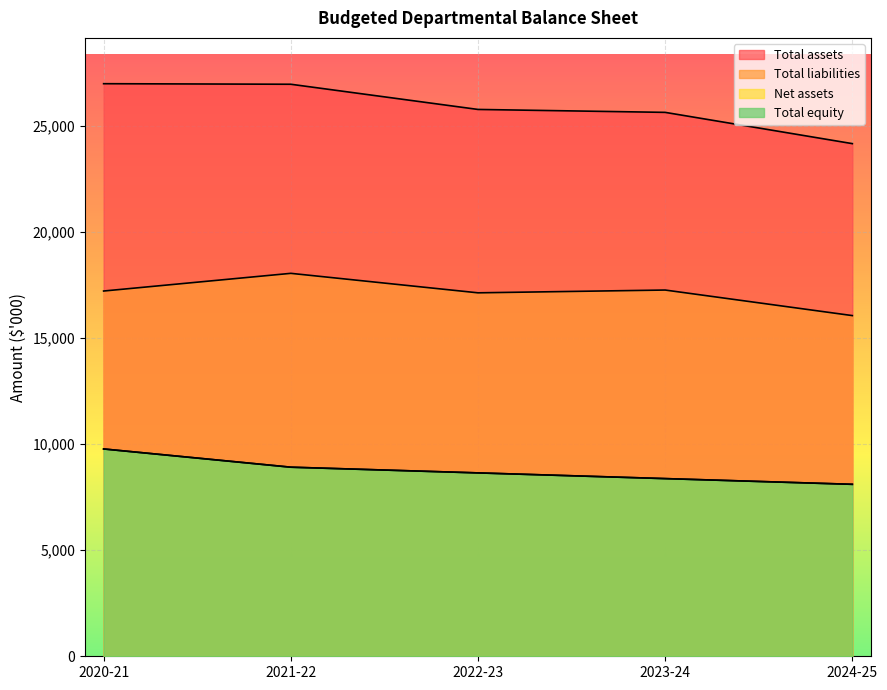

What is the difference between the Total equity values at 2020-21 and 2022-23?

1128